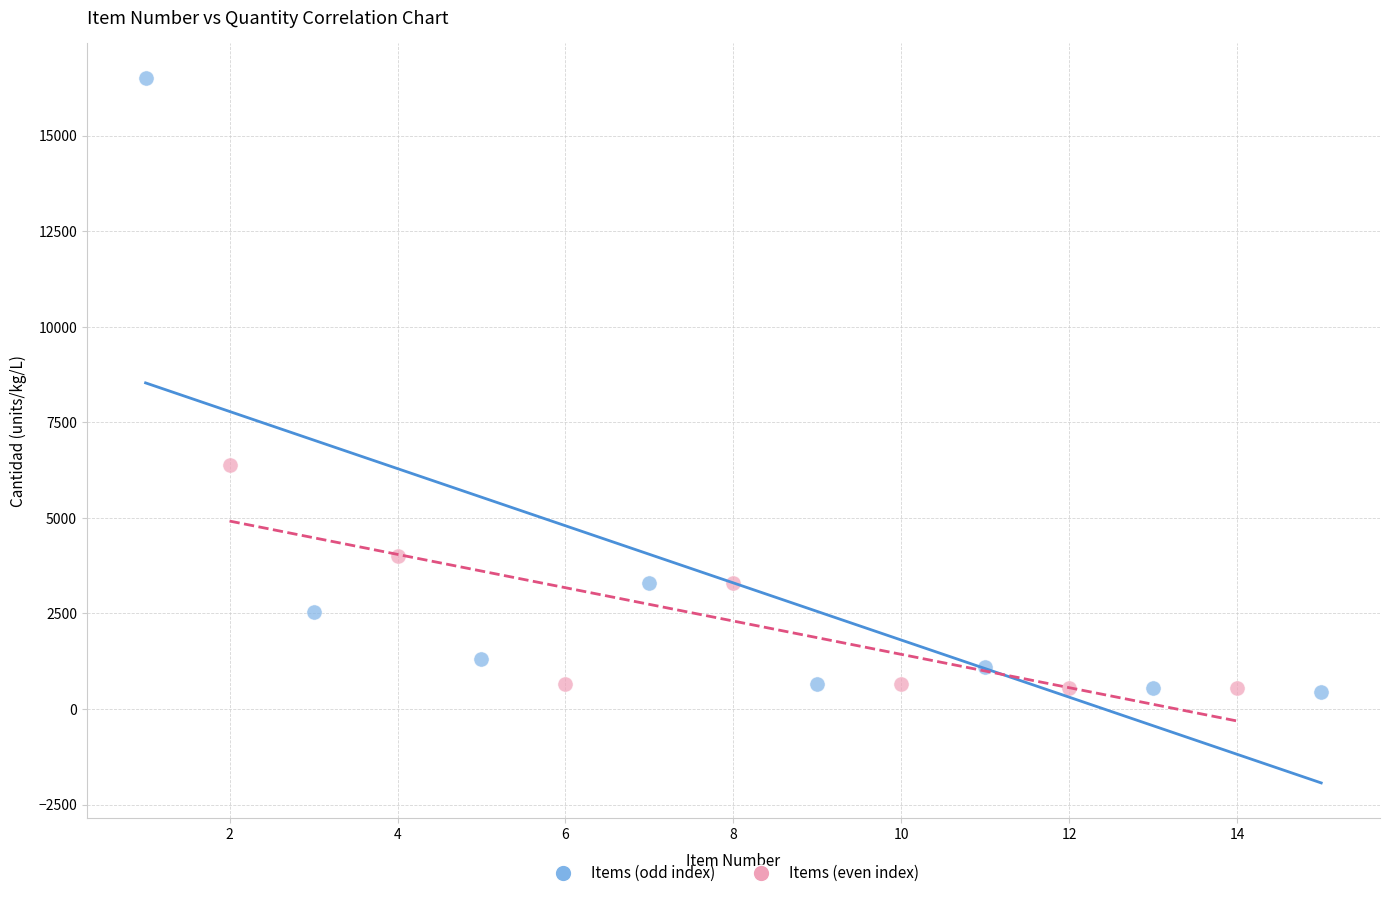

Which series contains the highest Y value?

Items (odd index)